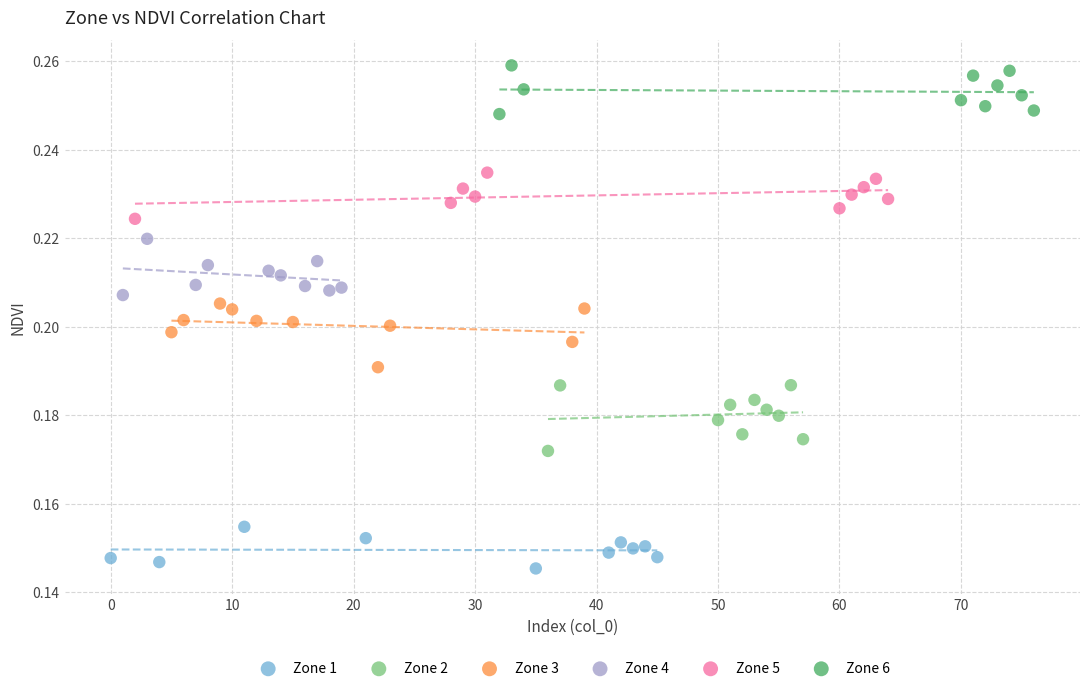

Which series contains the highest Y value?

Zone 6